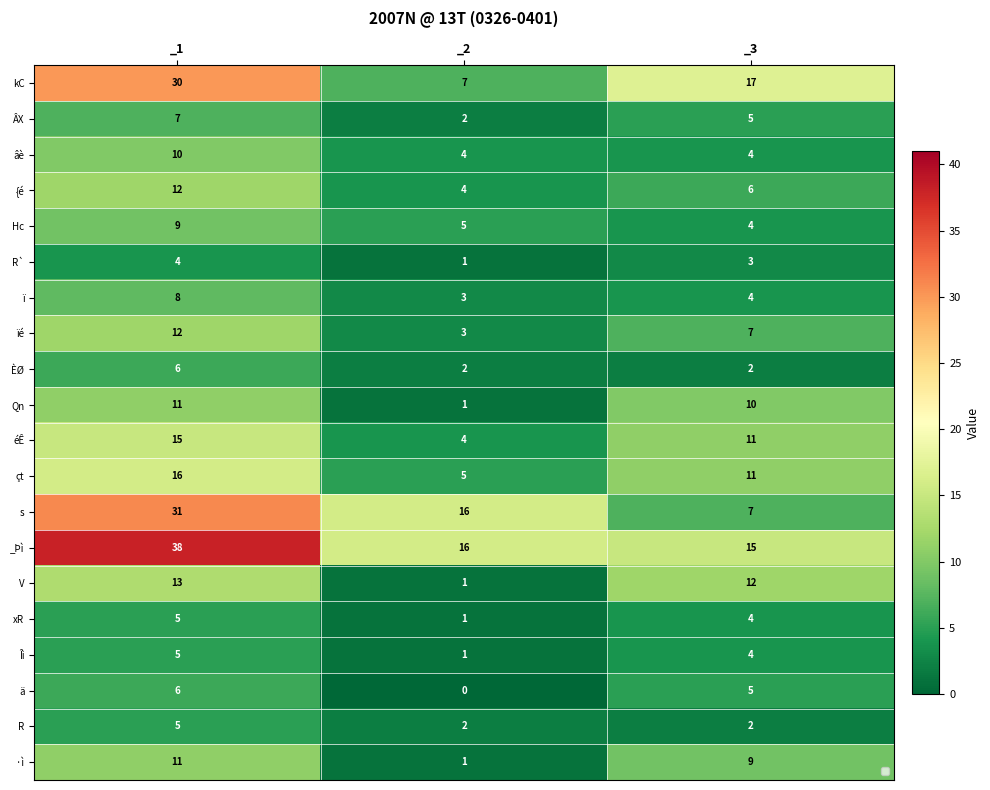

At how many categories does at least one series exceed 4?

3